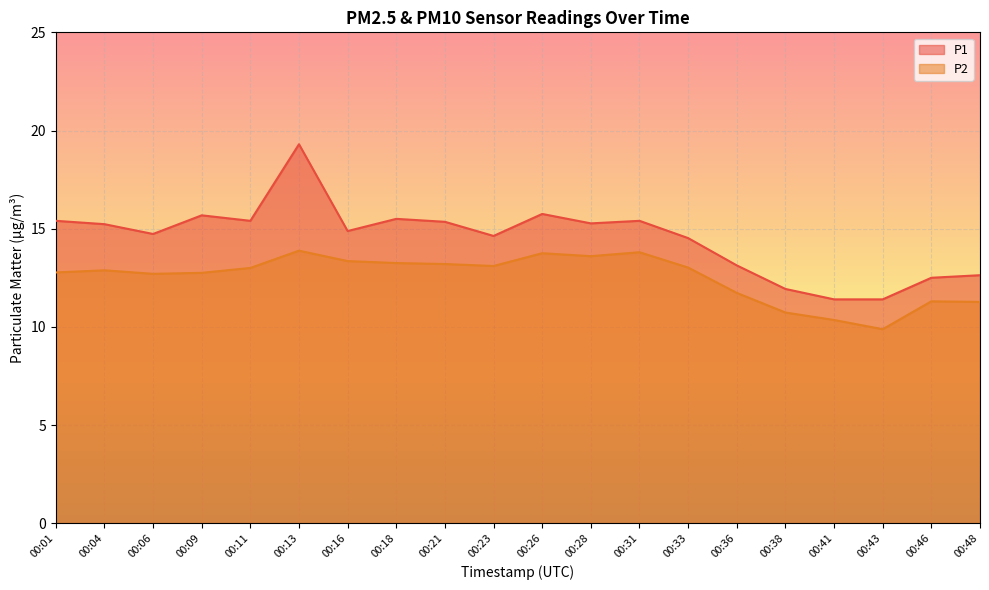

What is the spread (max minus min) of values at 00:48?

1.4